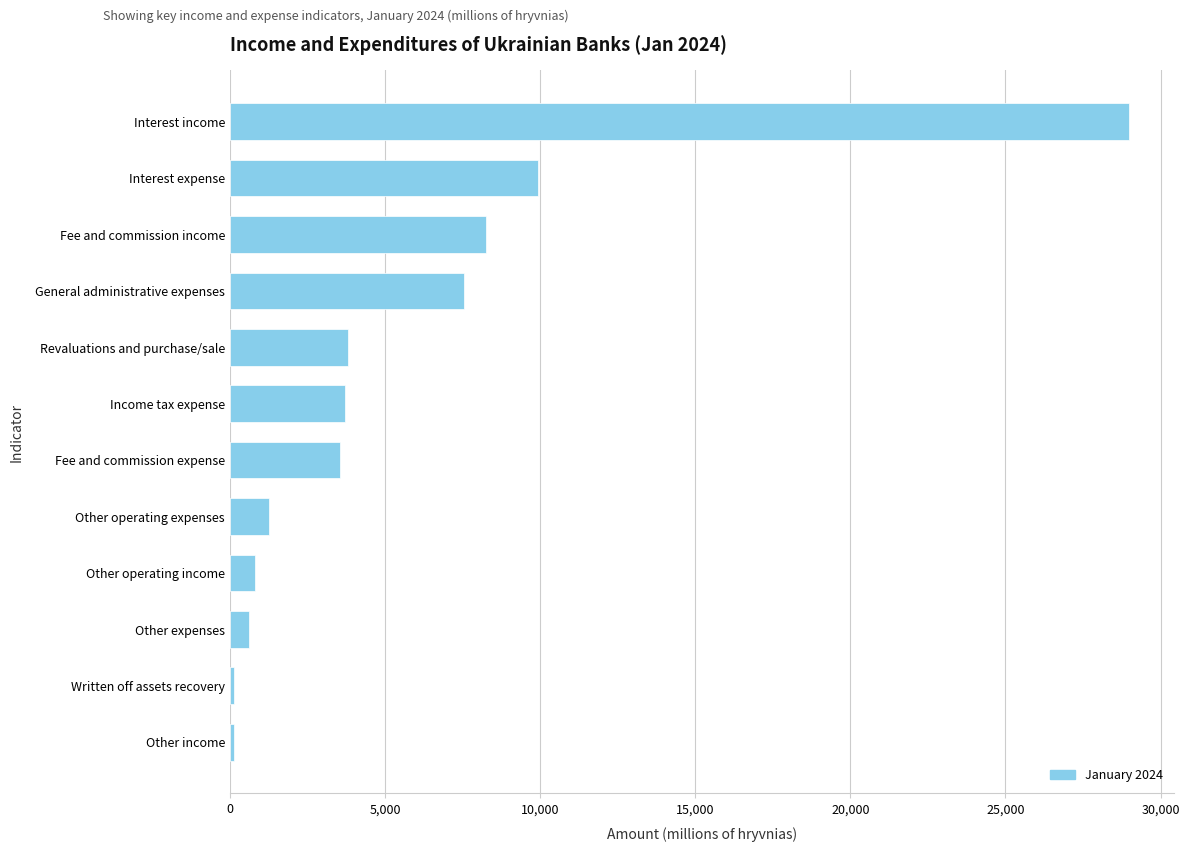

What is the maximum value shown in the chart?

28993